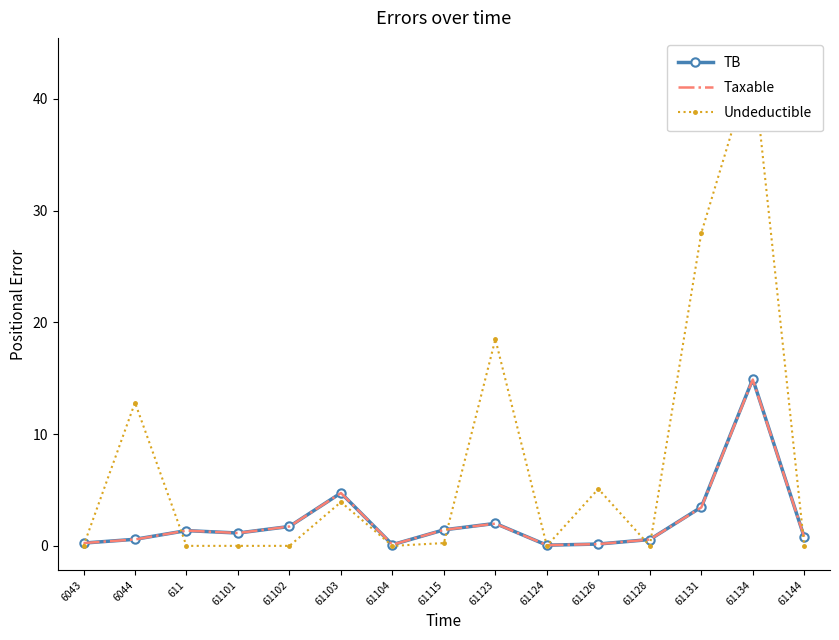

What is the approximate value of TB at 61104?

0.1